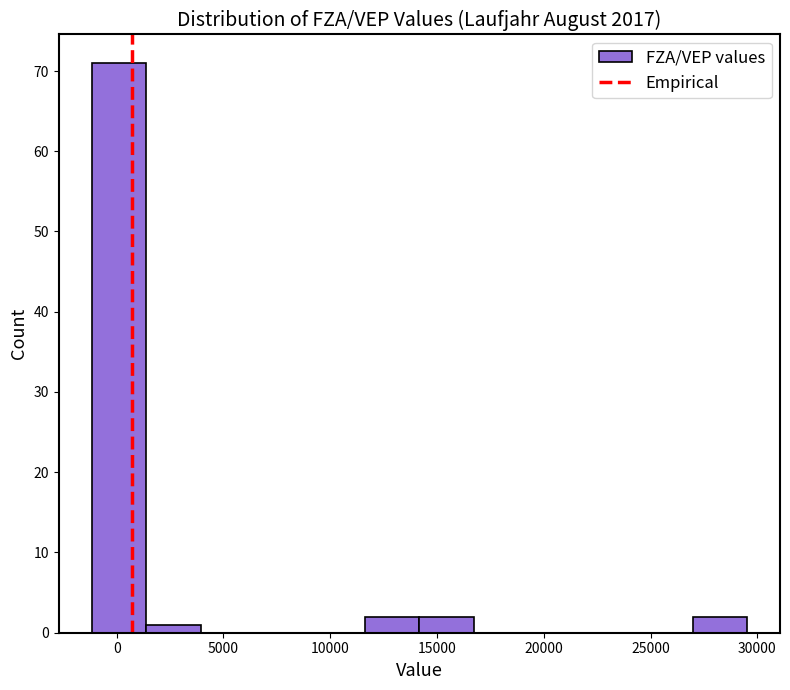

How tall is the bar that spans -1000 to 1500 on the x-axis? Neither the bar edges nor the heights are printed on the chart, so give them approximately, as read against the axes.

71